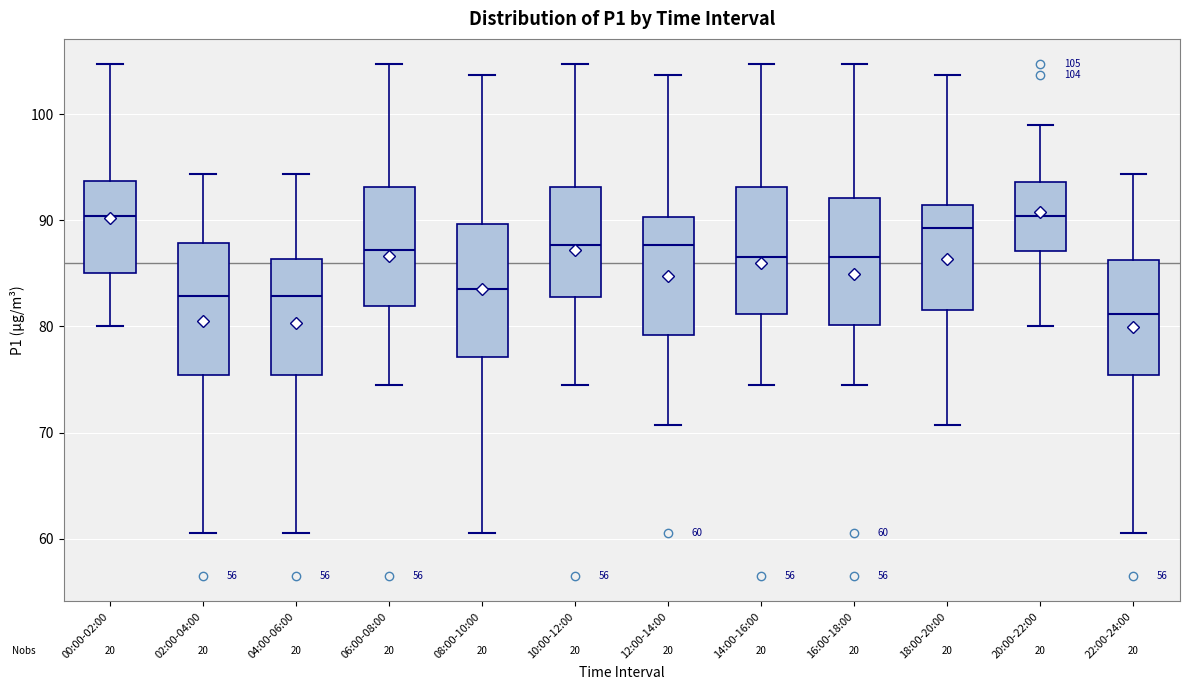

Which box's median line is the lowest?

22:00-24:00